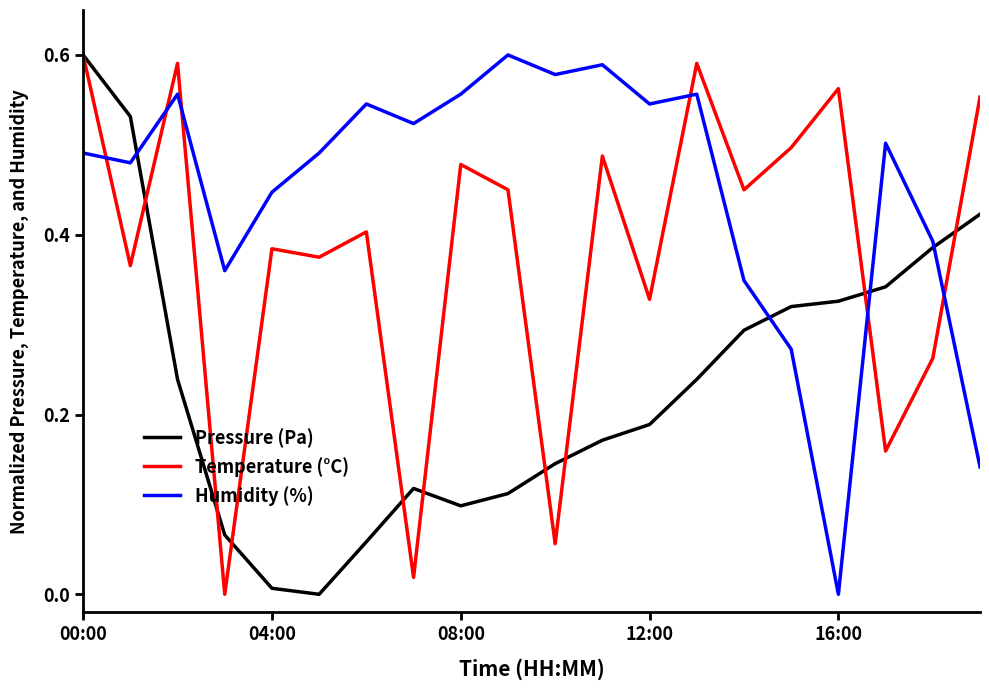

True or false: Humidity (%) and Pressure (Pa) cross at least once.

True